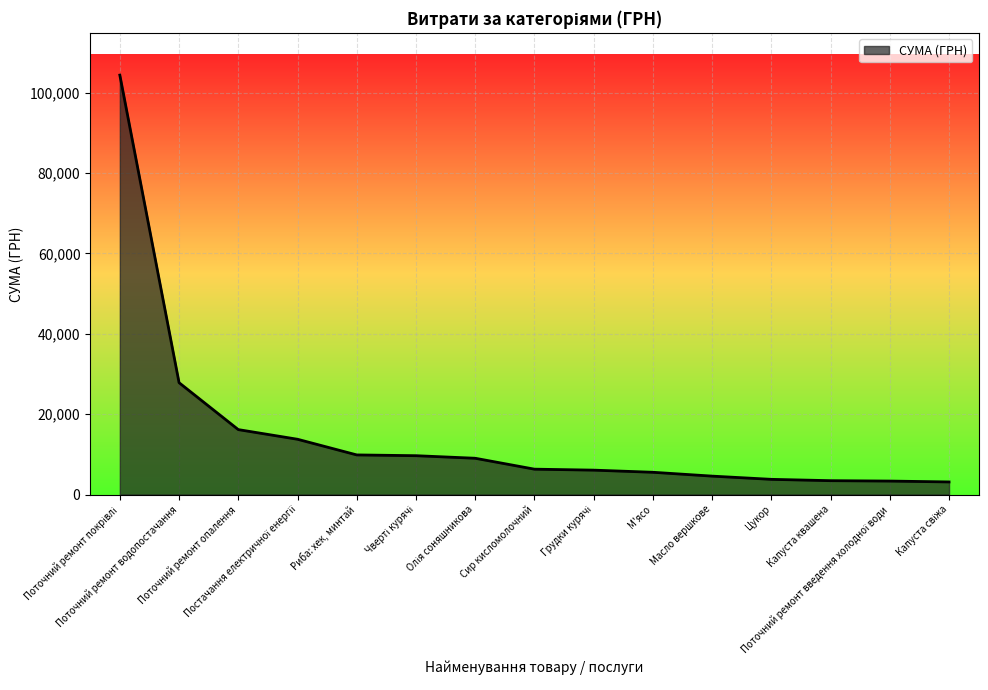

Which has a higher value, Поточний ремонт водопостачання or Риба: хек, минтай?

Поточний ремонт водопостачання